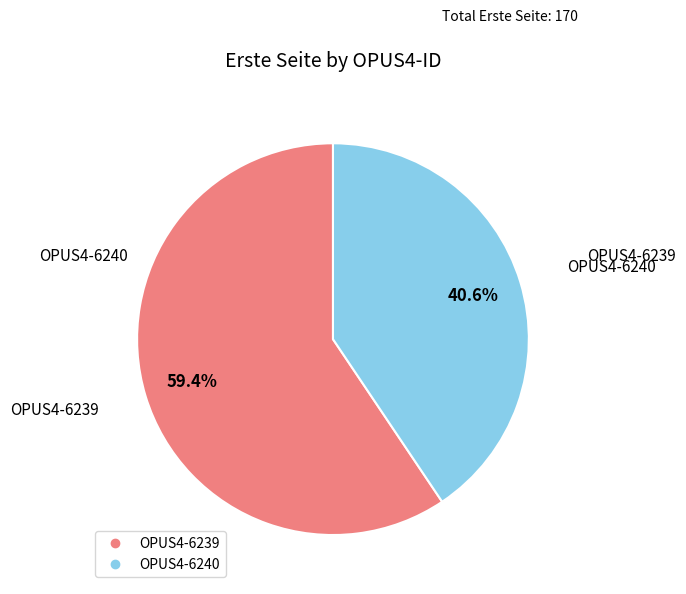

How many slices are in this pie chart?

2